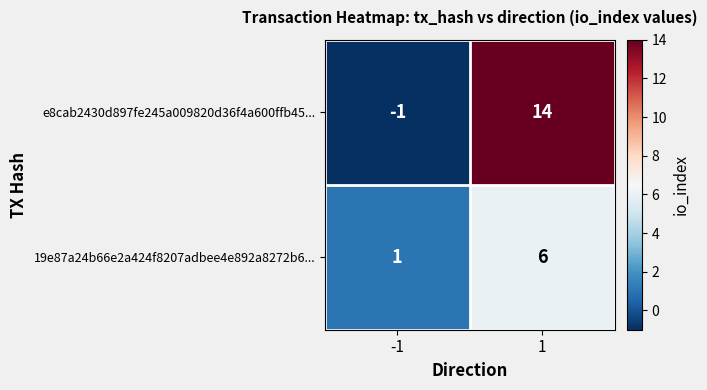

List the series in order of their overall mean, highest first.

e8cab2430d897fe245a009820d36f4a600ffb45..., 19e87a24b66e2a424f8207adbee4e892a8272b6...